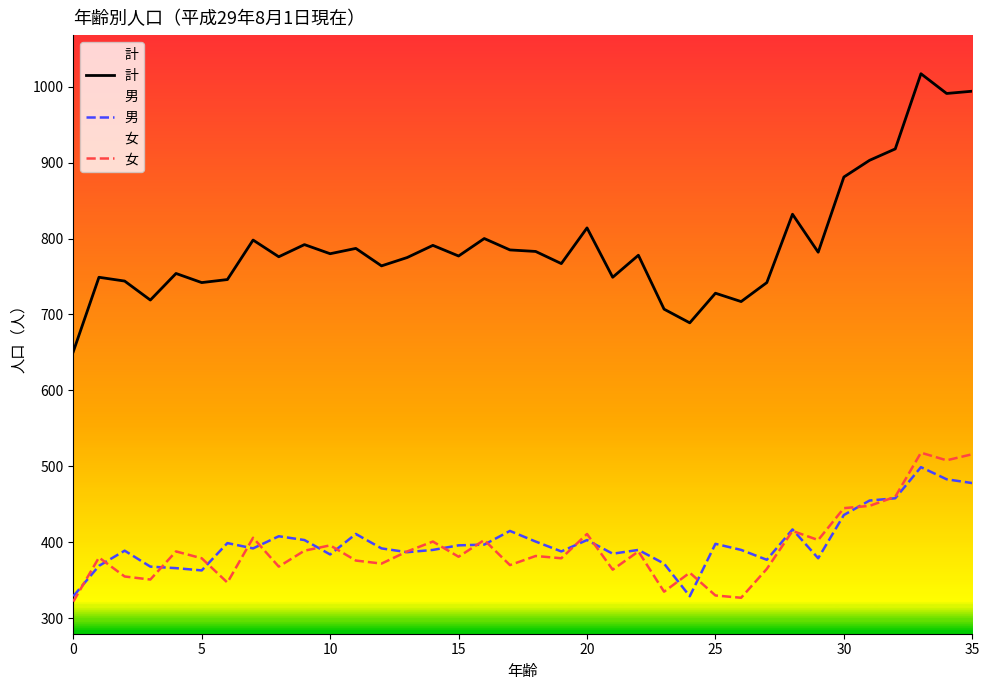

True or false: 計 and 男 intersect in this chart.

False